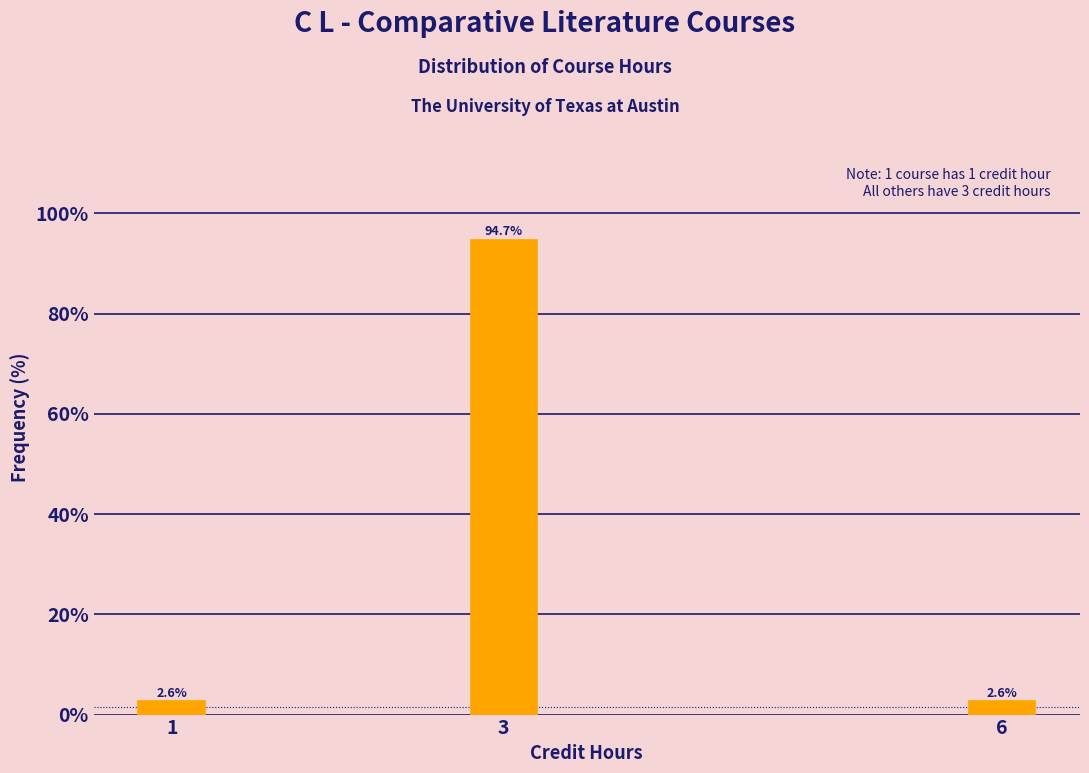

Reading right to left, transcribe all the data shown in this chart.

6=2.6	3=94.7	1=2.6